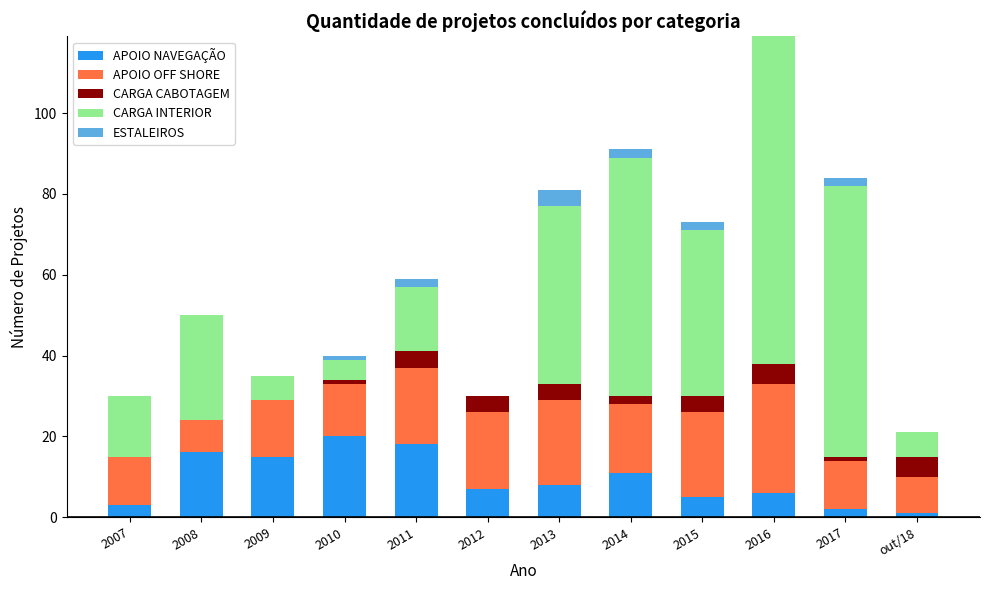

Count the number of categories in the chart.

12